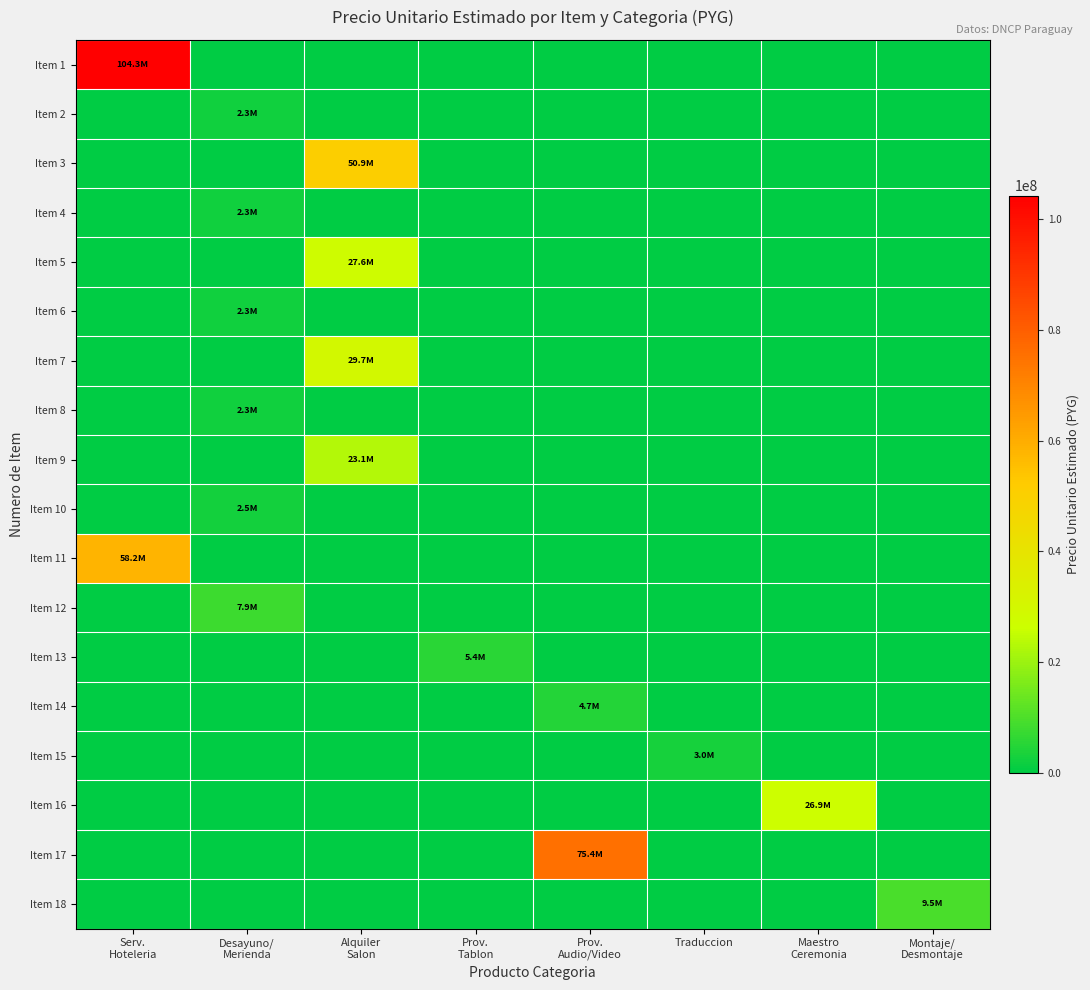

Which has a higher value, Prov.
Audio/Video or Prov.
Tablon?

Prov.
Audio/Video